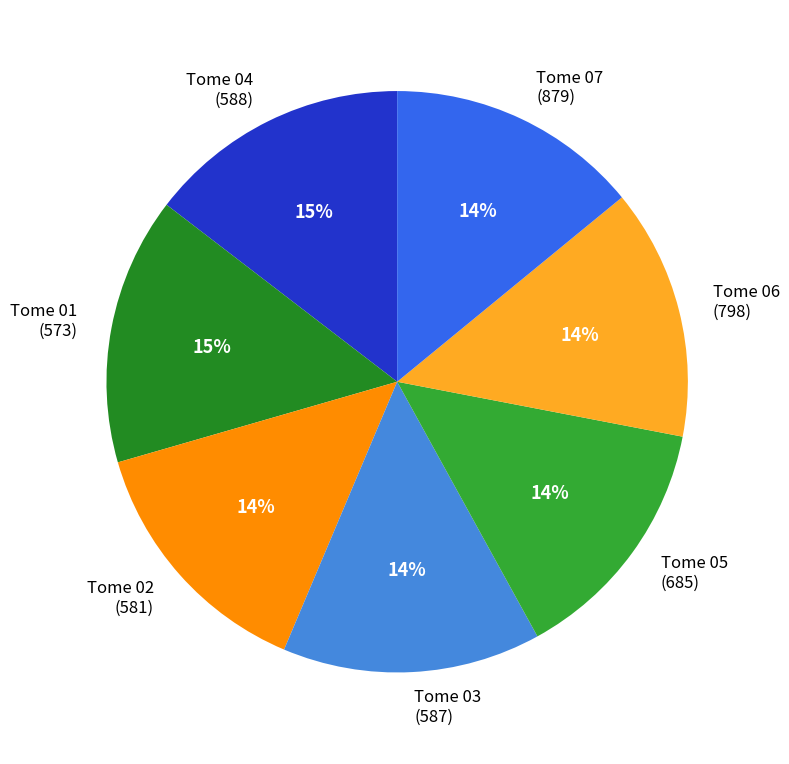

Approximately how many times larger is the value at Tome 07 (879) compared to Tome 06 (798)?

1.0